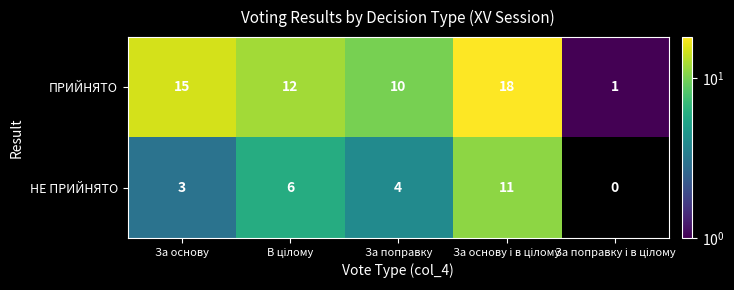

Is it true that НЕ ПРИЙНЯТО equals 4 at За поправку?

True